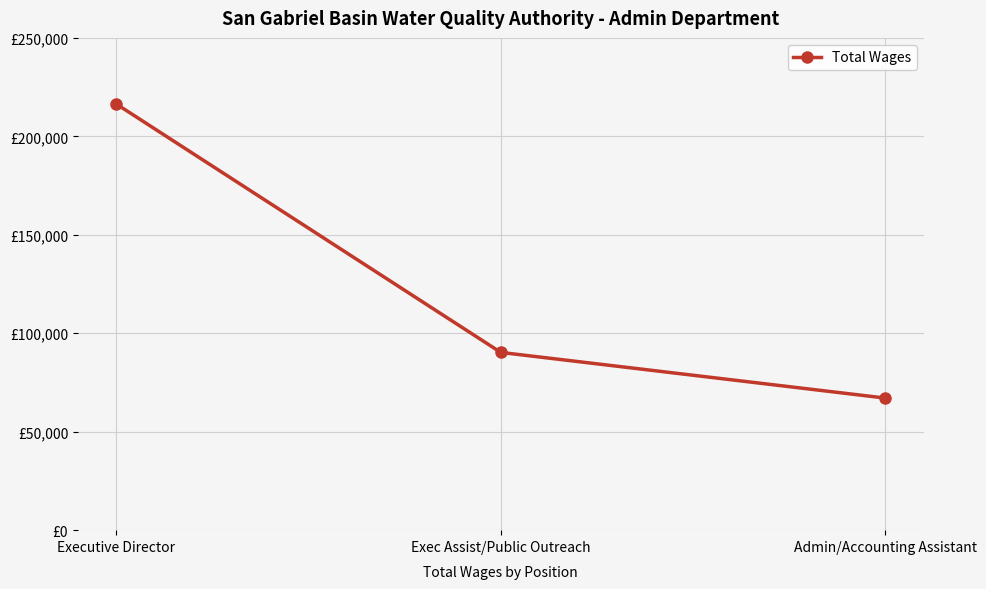

What position from the left is Admin/Accounting Assistant?

3